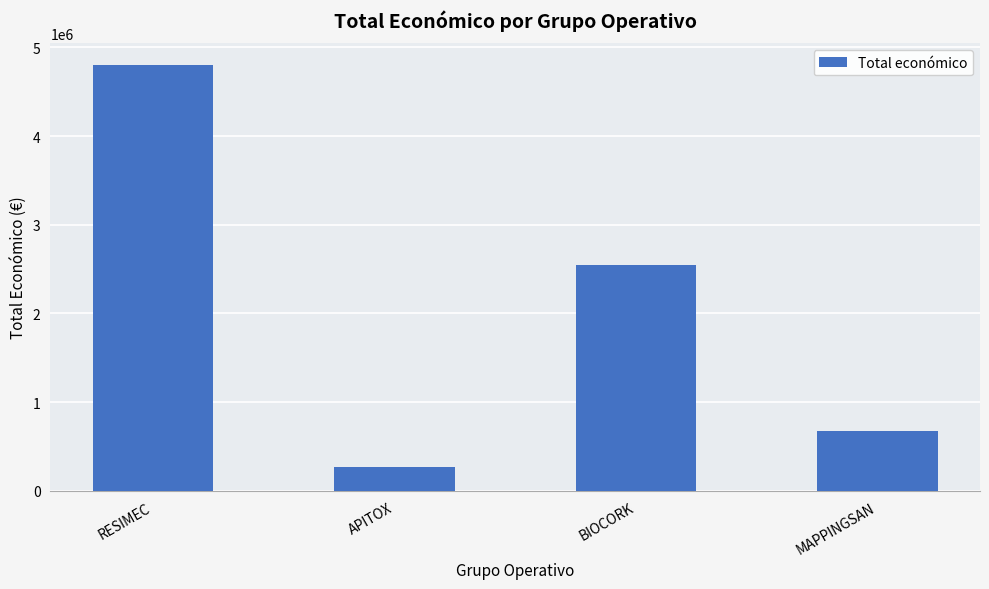

Reading left to right, transcribe all the data shown in this chart.

4805923	271552	2546283	677425